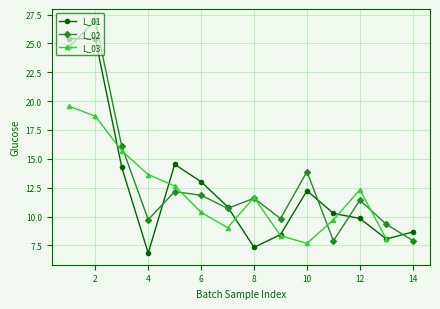

Which category has the highest value in the L_01 series?

2